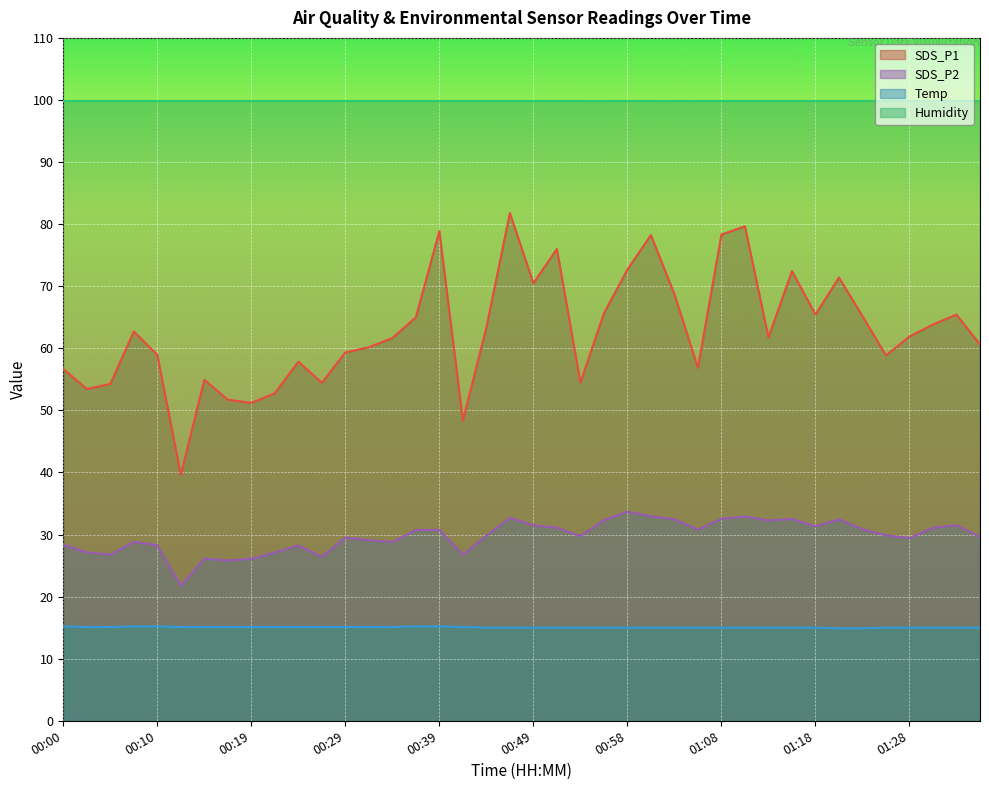

Is it true that SDS_P2 equals 53.5 at 00:46?

False